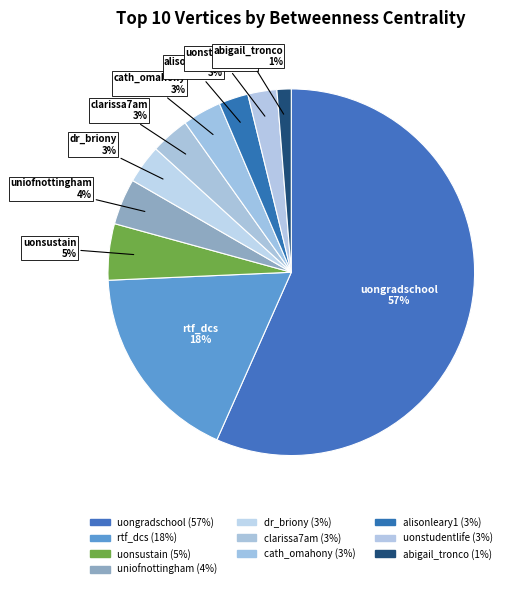

Rank the categories by value from highest to lowest.

uongradschool, rtf_dcs, uonsustain, uniofnottingham, dr_briony, clarissa7am, cath_omahony, alisonleary1, uonstudentlife, abigail_tronco